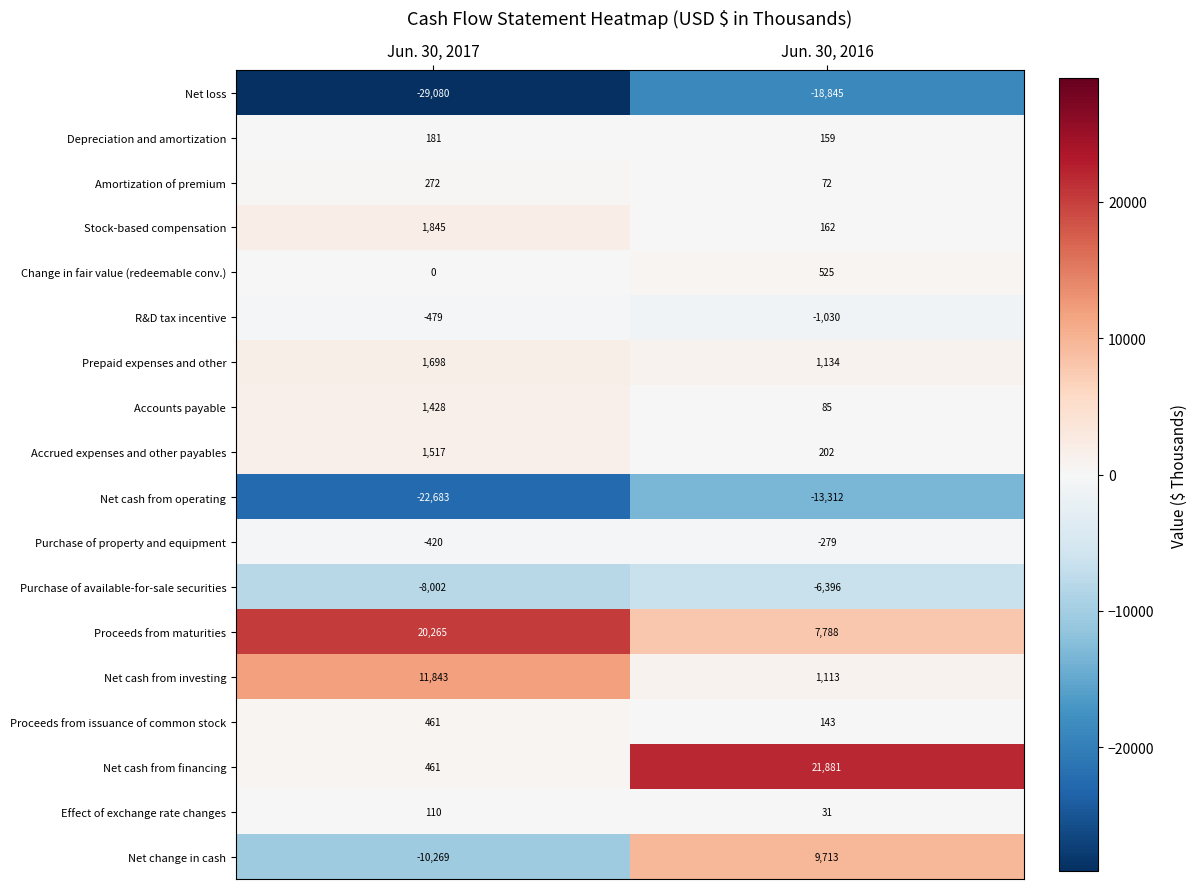

Count the number of categories in the chart.

2